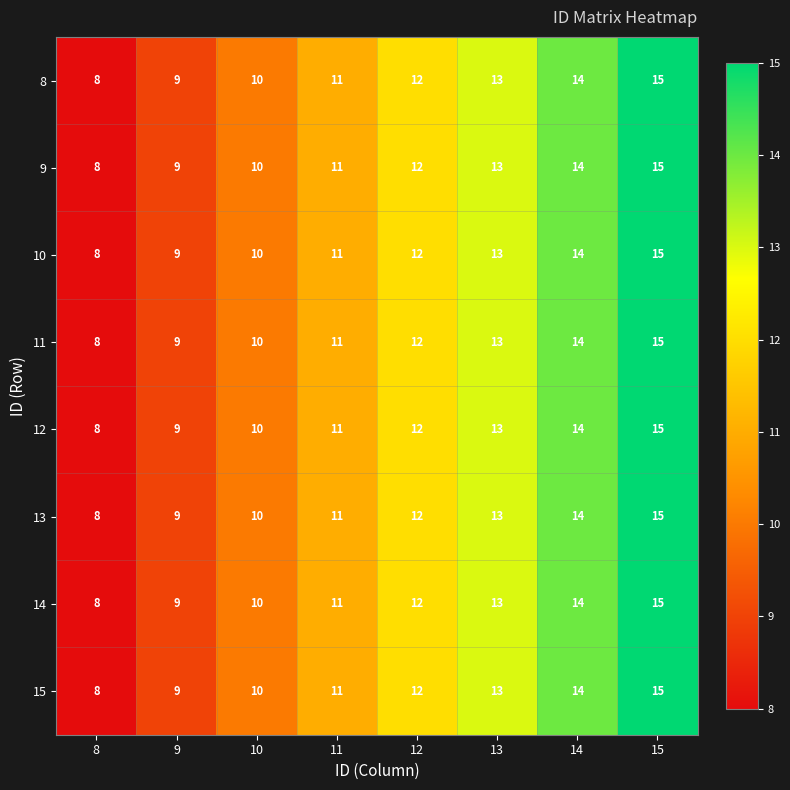

What value does the 10 series have at 13?

13